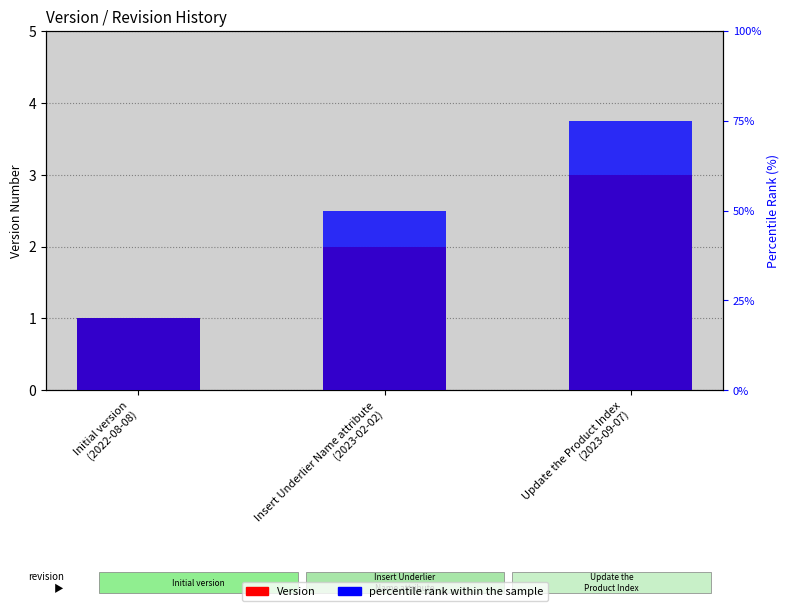

What position from the left is Insert Underlier Name attribute
(2023-02-02)?

2